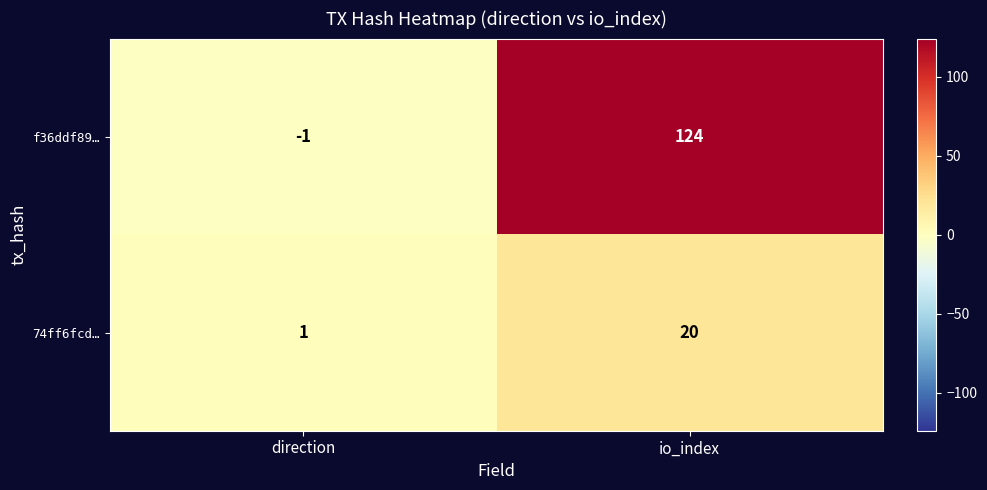

What is the difference between the maximum and minimum values in the f36ddf89… series?

125